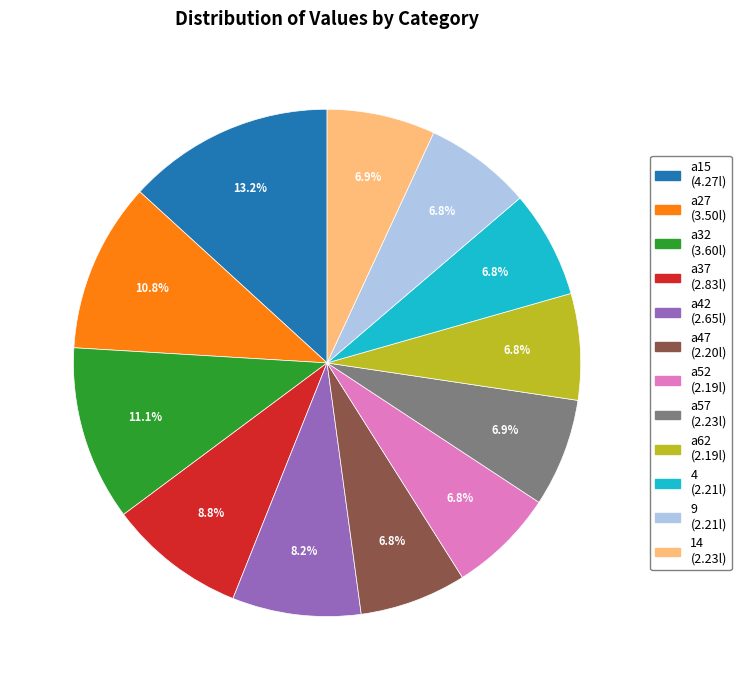

To the nearest percent, what is the average slice percentage?

8%